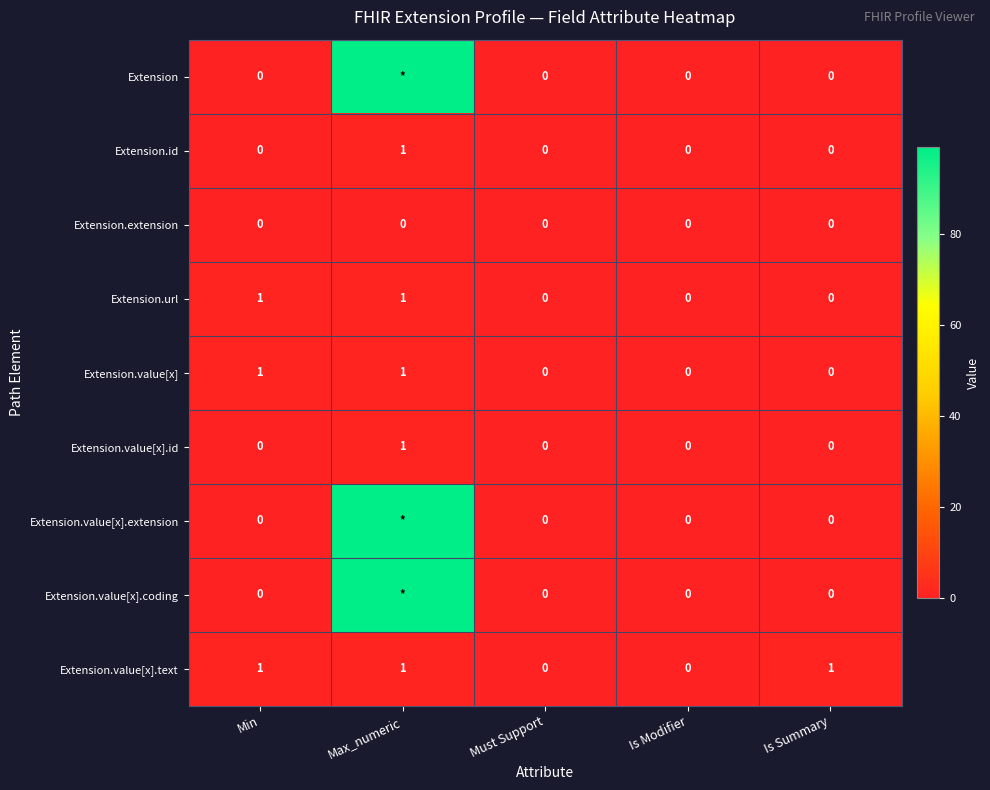

At how many categories does at least one series exceed 72?

1